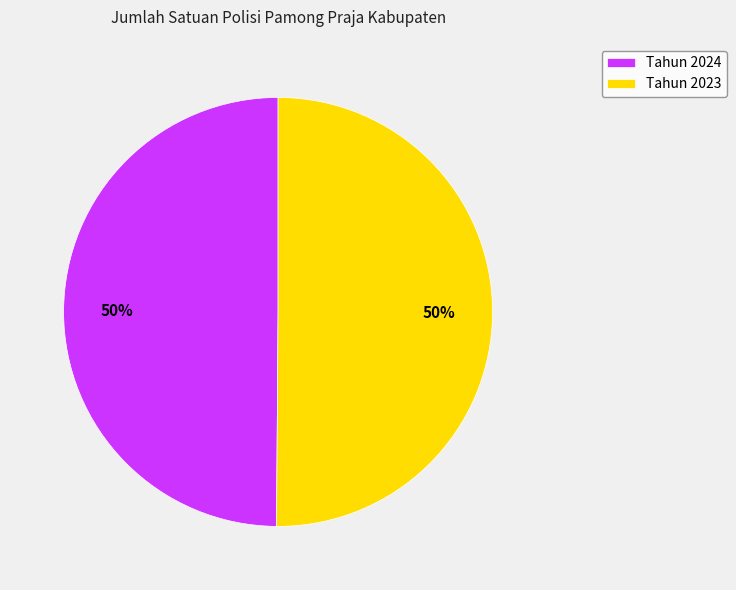

Combined, do Tahun 2024 and Tahun 2023 account for over 50%?

Yes